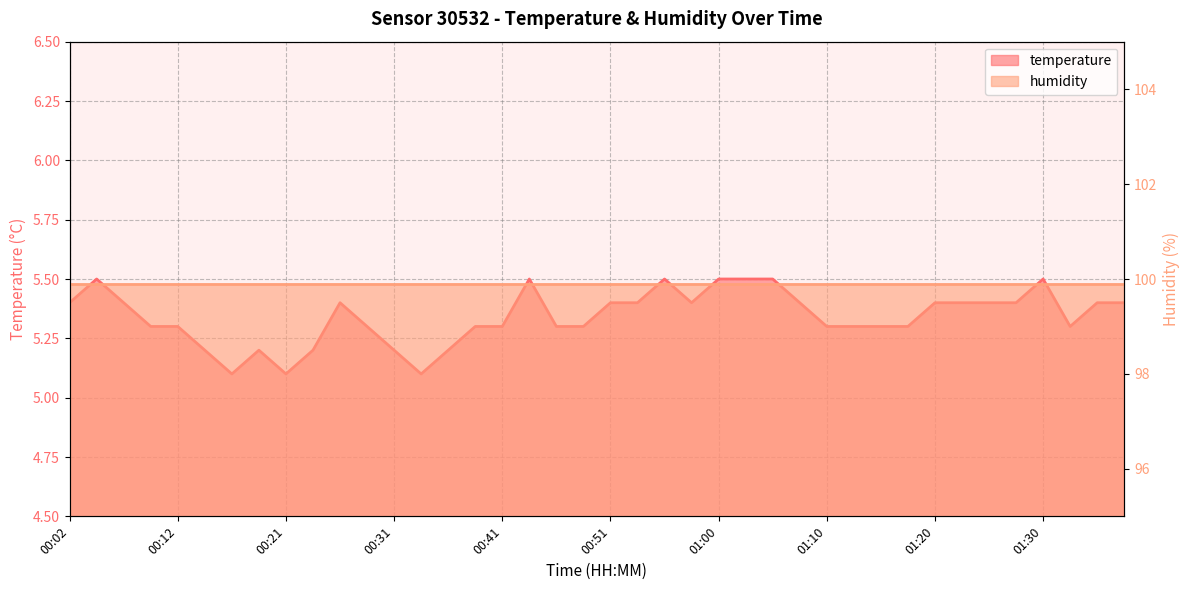

List the labels in order of value, smallest first.

00:16, 00:21, 00:34, 00:14, 00:19, 00:24, 00:31, 00:36, 00:09, 00:12, 00:29, 00:38, 00:41, 00:46, 00:48, 01:10, 01:12, 01:15, 01:17, 01:32, 00:02, 00:07, 00:26, 00:51, 00:53, 00:58, 01:08, 01:20, 01:22, 01:25, 01:27, 01:34, 01:37, 00:04, 00:43, 00:55, 01:00, 01:03, 01:05, 01:30